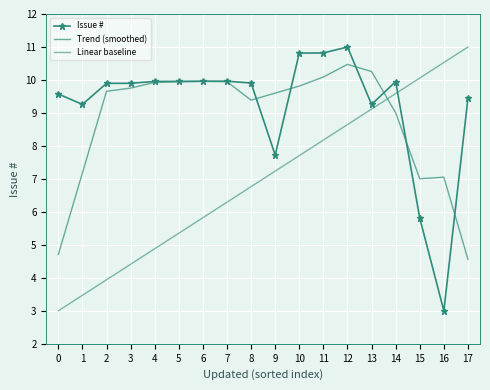

Between 3 and 2, which is larger?

3